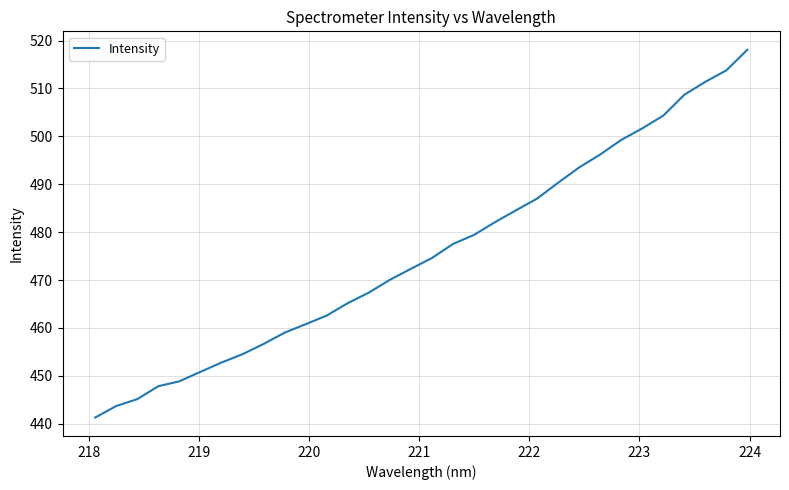

What is the minimum value shown in the chart?

441.3